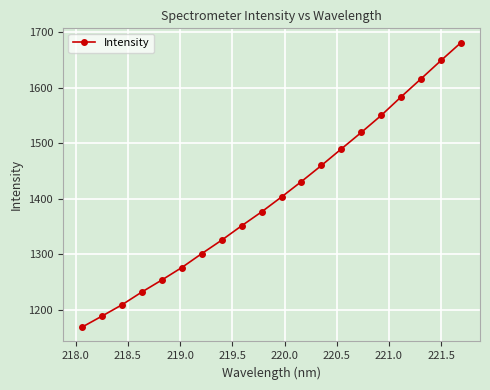

What is the difference between the maximum and minimum values?

512.5